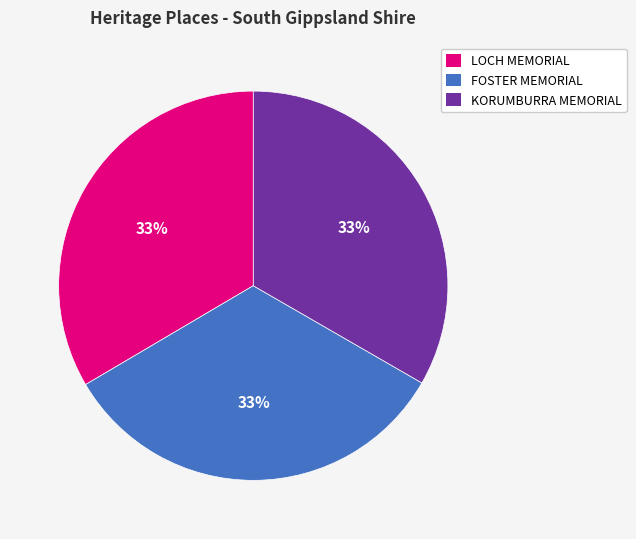

What is the ratio of the value at KORUMBURRA MEMORIAL to the value at FOSTER MEMORIAL?

1.0